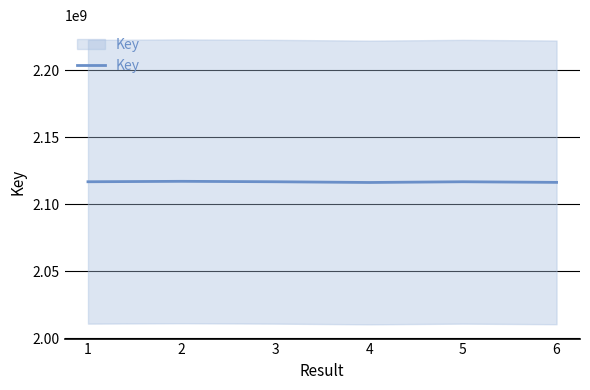

How many points are higher than both their immediate neighbors (excluding endpoints)?

2